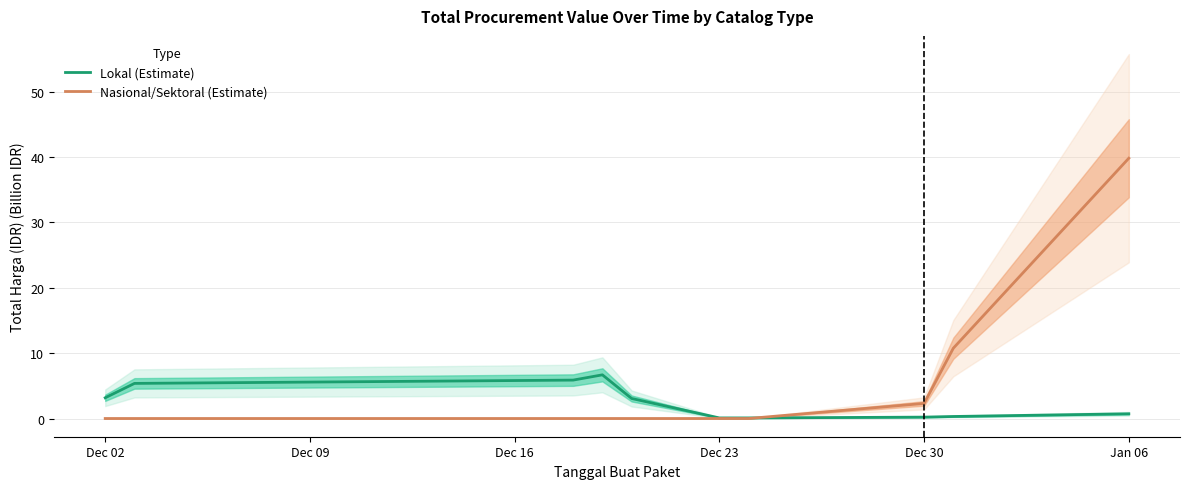

Is the value of Lokal (Estimate) at Dec 23 greater than the value of Nasional/Sektoral (Estimate) at Dec 30?

No